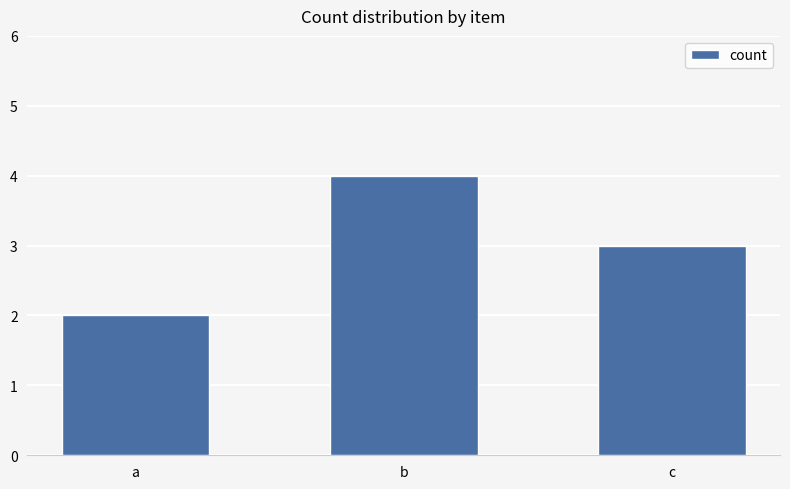

Reading left to right, what are all the values shown in this chart?

2	4	3